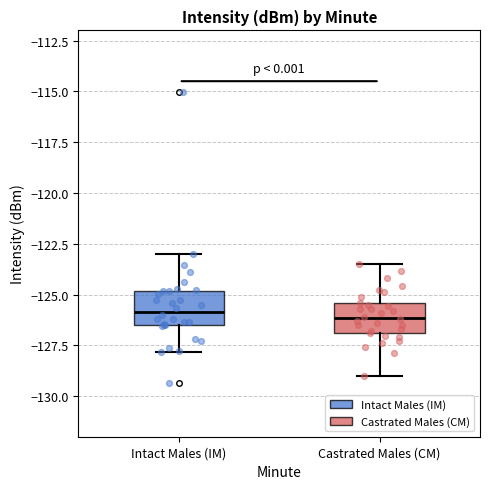

Where does the lower whisker of the box for Castrated Males (CM) end on the y-axis? The values are not printed on the chart, so give them approximately, as read against the axis.

-129.0